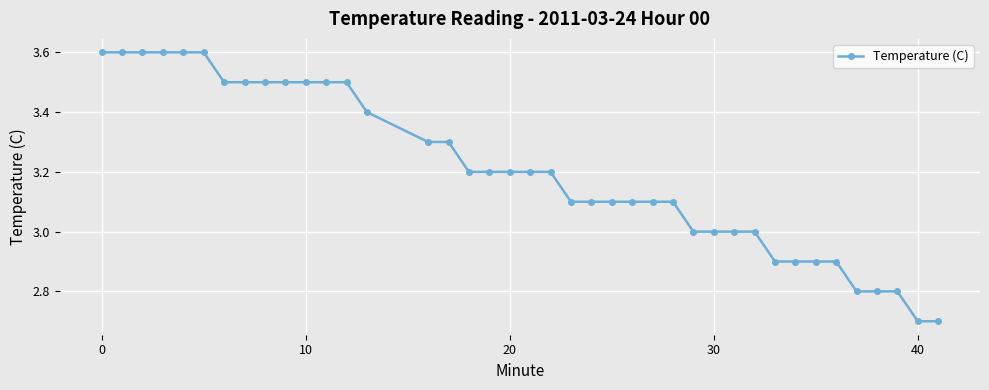

What is the maximum value shown in the chart?

3.6